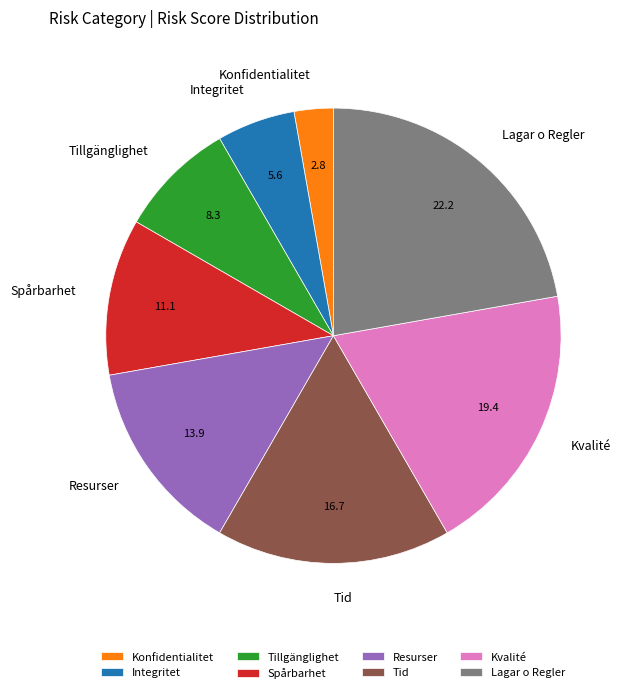

Is there any slice that represents more than half of the pie?

No